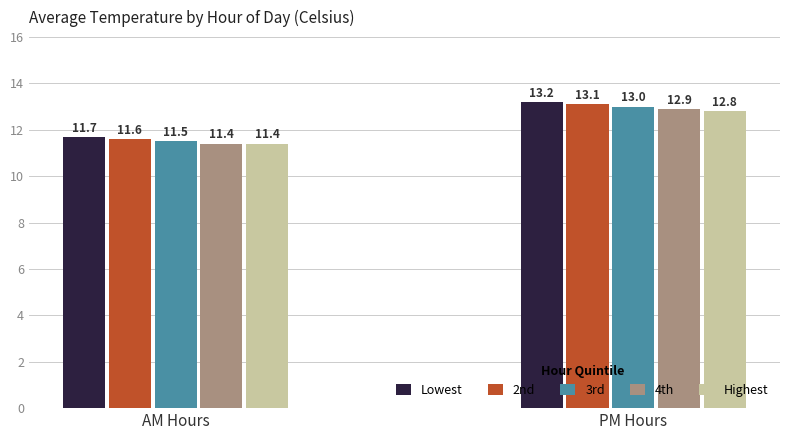

What is the highest value of the 3rd series?

13.0